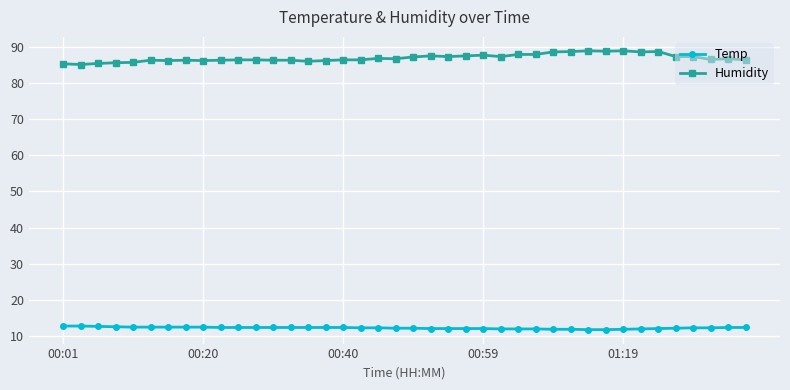

What is the difference between the second highest and second lowest values in the Temp series?

1.0